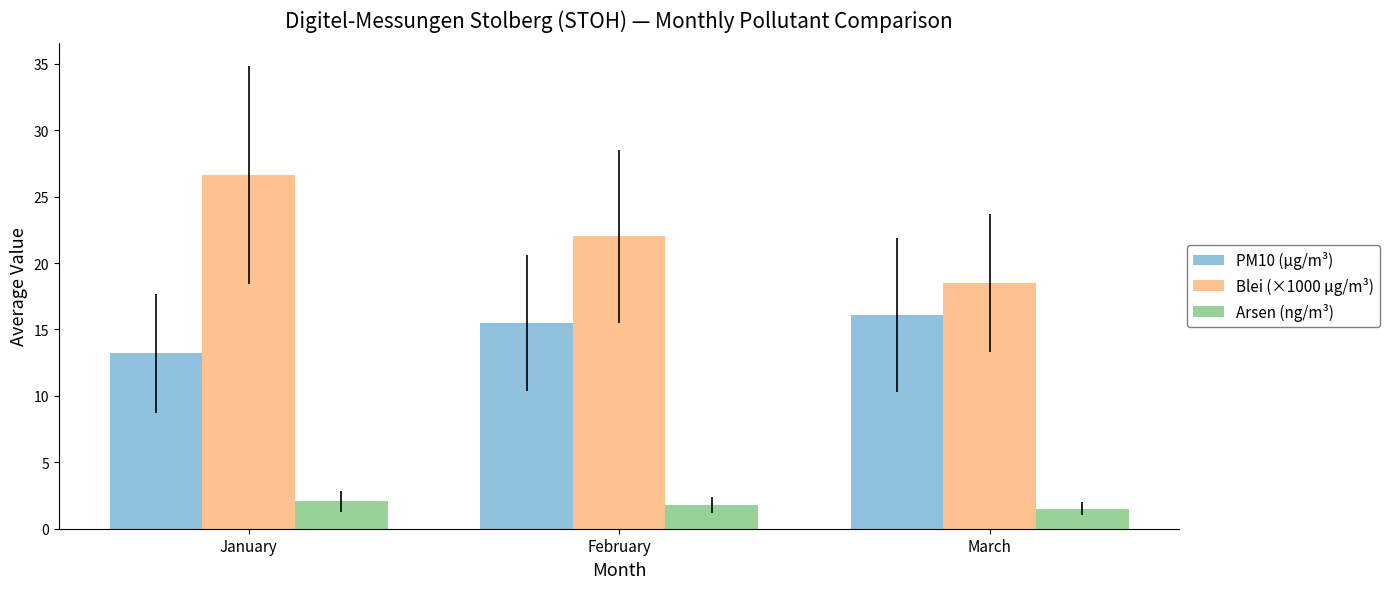

At which label is PM10 (µg/m³) closest to 14?

January